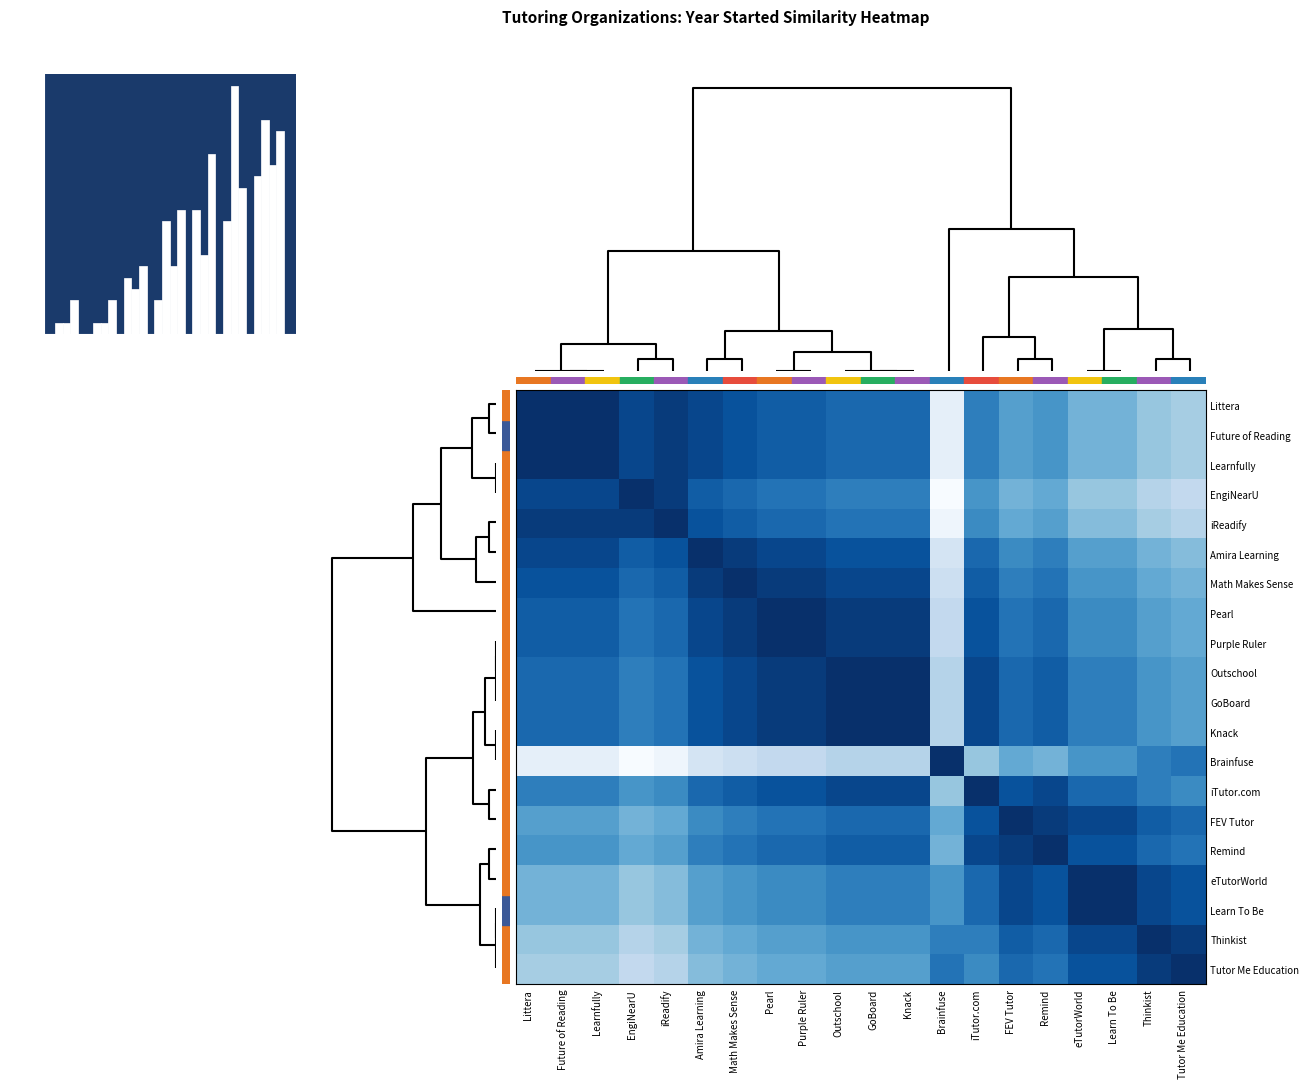

At iTutor.com, list the series in order from smallest to largest.

Brainfuse, EngiNearU, iReadify, Tutor Me Education, Littera, Future of Reading, Learnfully, Thinkist, Amira Learning, eTutorWorld, Learn To Be, Math Makes Sense, Pearl, Purple Ruler, FEV Tutor, Outschool, GoBoard, Knack, Remind, iTutor.com